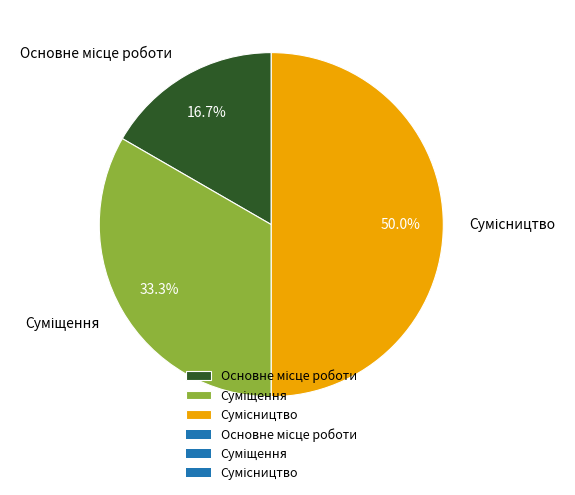

True or false: Суміщення accounts for 20% of the total.

False